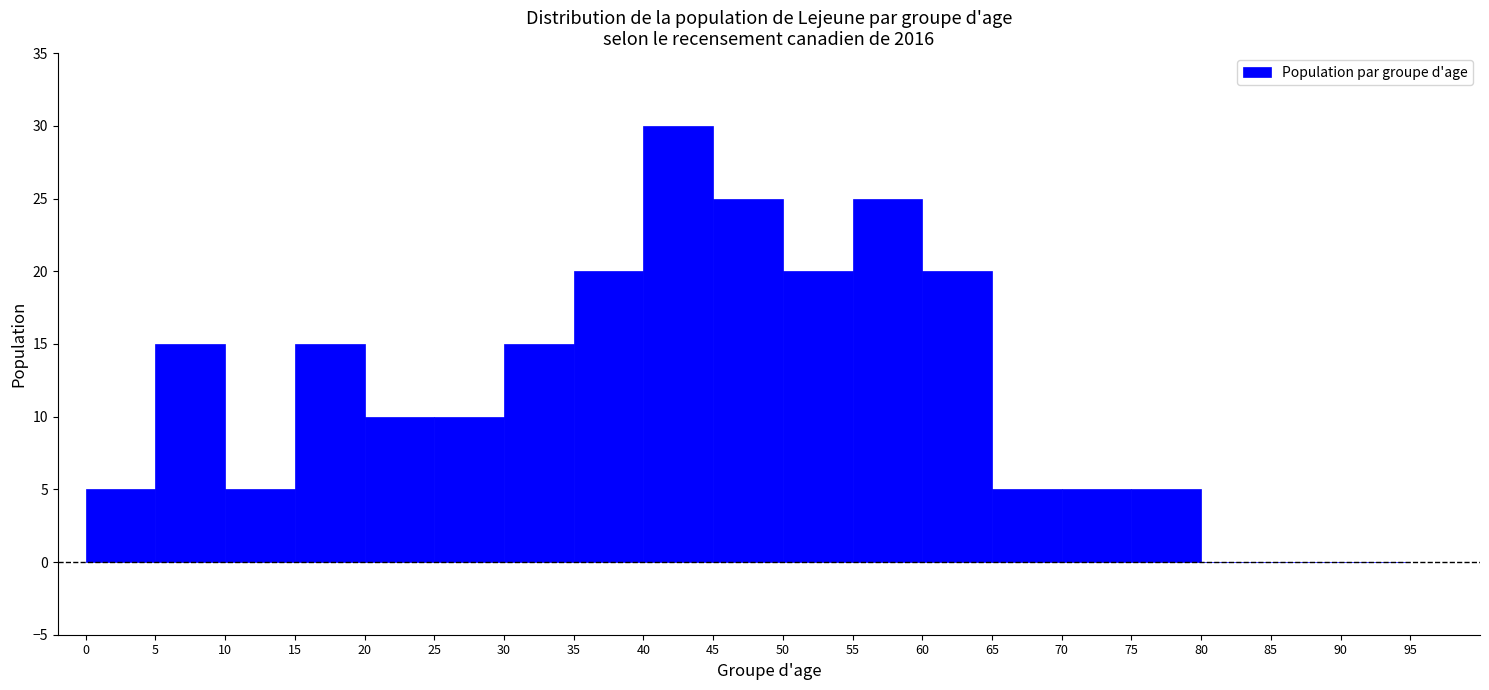

Reading left to right, transcribe this chart: for each bar, give the range it covers on the x-axis and its height. The values are not printed on the chart, so give them approximately, as read against the axis.

0 to 5: 5
5 to 10: 15
10 to 15: 5
15 to 20: 15
20 to 25: 10
25 to 30: 10
30 to 35: 15
35 to 40: 20
40 to 45: 30
45 to 50: 25
50 to 55: 20
55 to 60: 25
60 to 65: 20
65 to 70: 5
70 to 75: 5
75 to 80: 5
80 to 85: 0
85 to 90: 0
90 to 95: 0